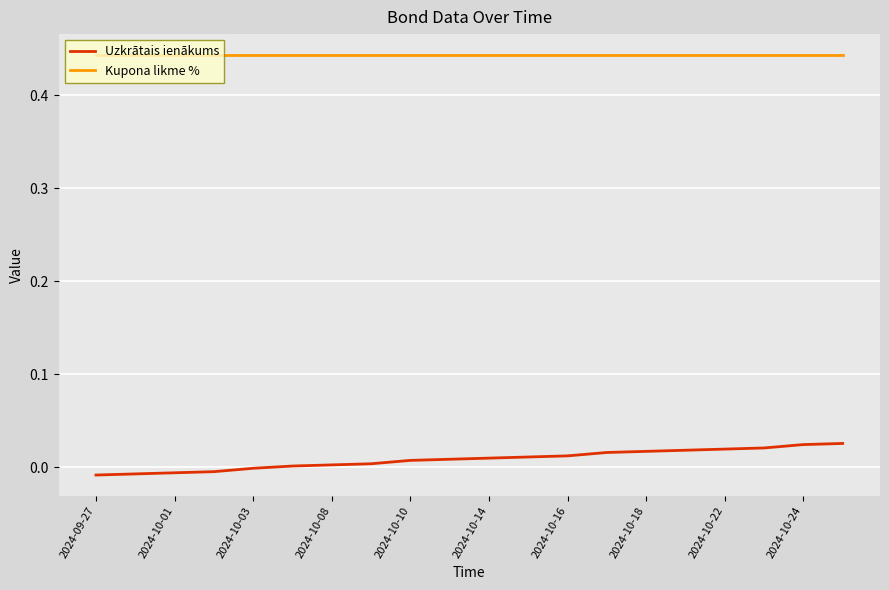

Which series has the widest spread of values?

Uzkrātais ienākums